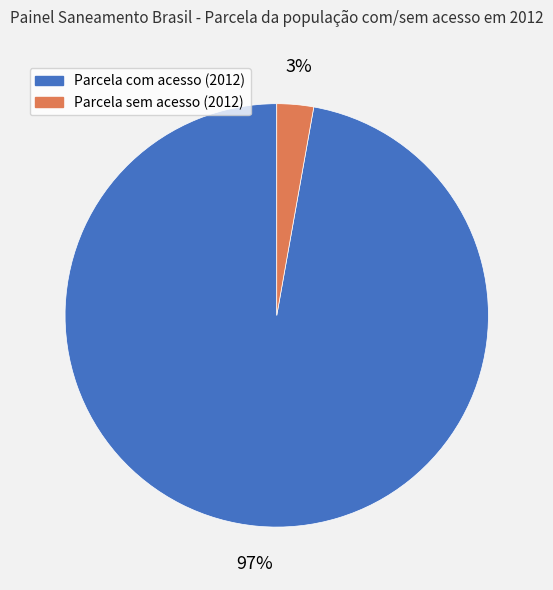

To the nearest percent, what is the average slice percentage?

50%